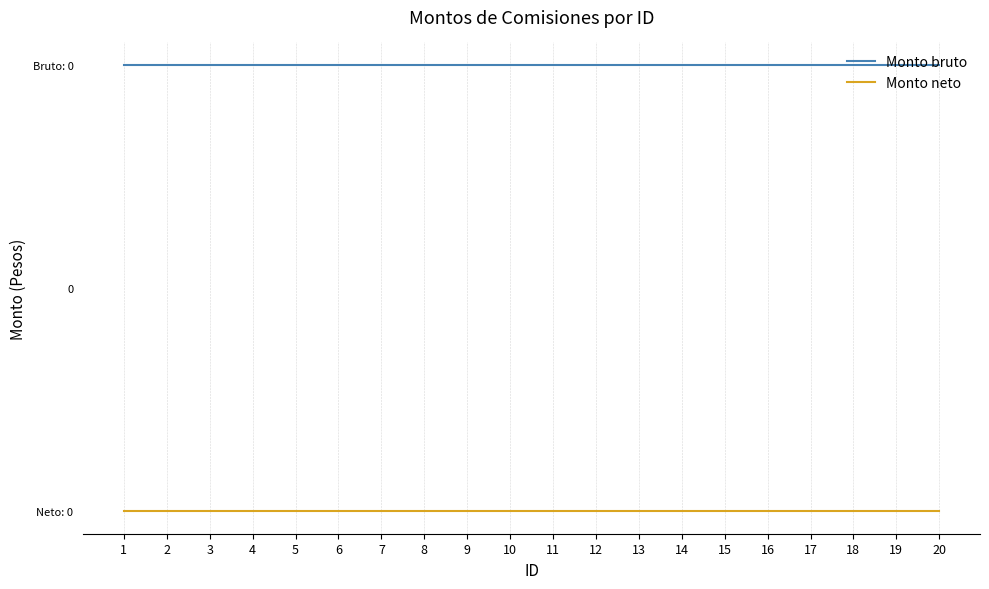

What are all the series names shown in the legend?

Monto bruto, Monto neto